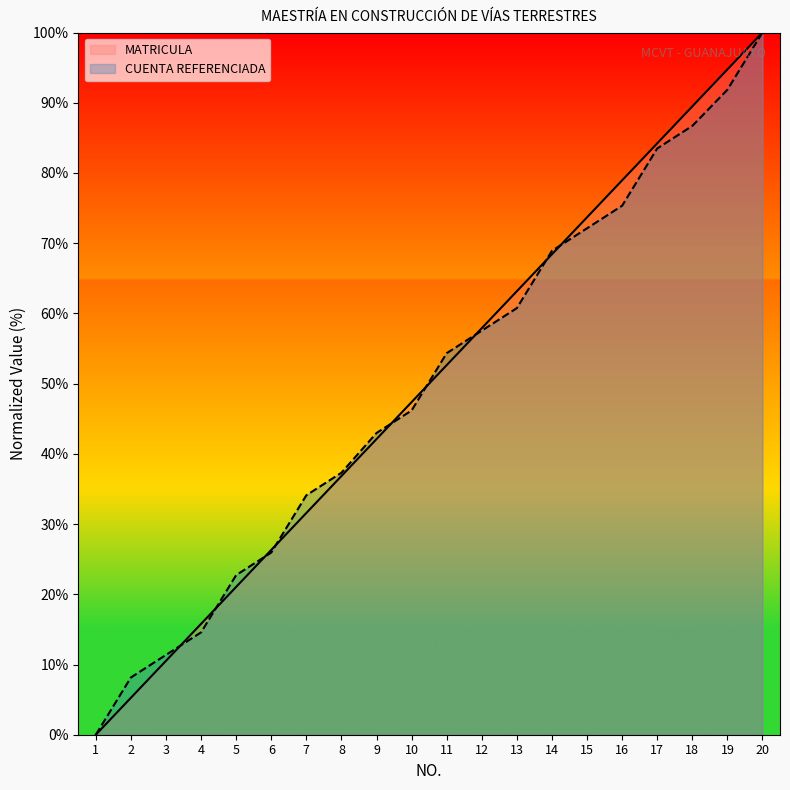

True or false: CUENTA REFERENCIADA and MATRICULA intersect in this chart.

True